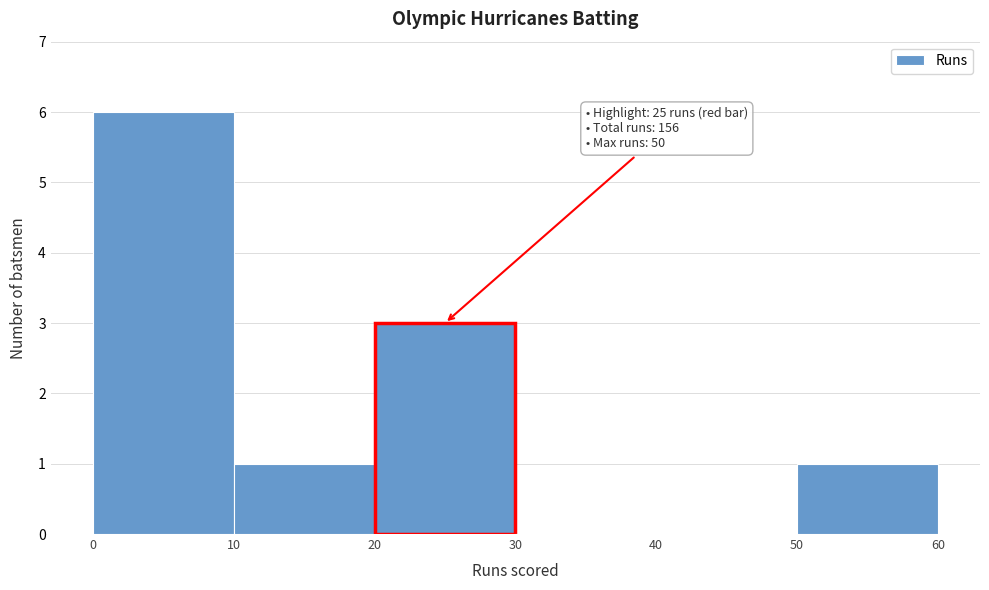

Over which range of the x-axis is the bar tallest?

0 to 10